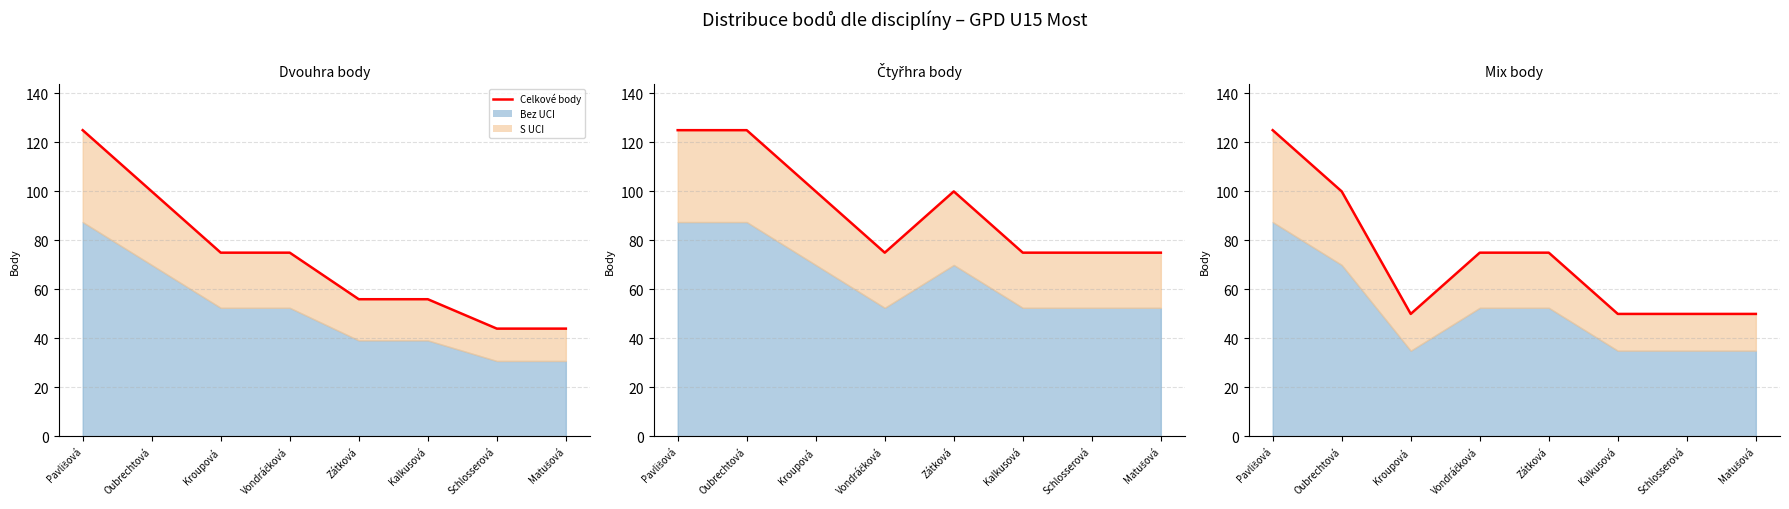

True or false: Mix body and Dvouhra body cross at least once.

True